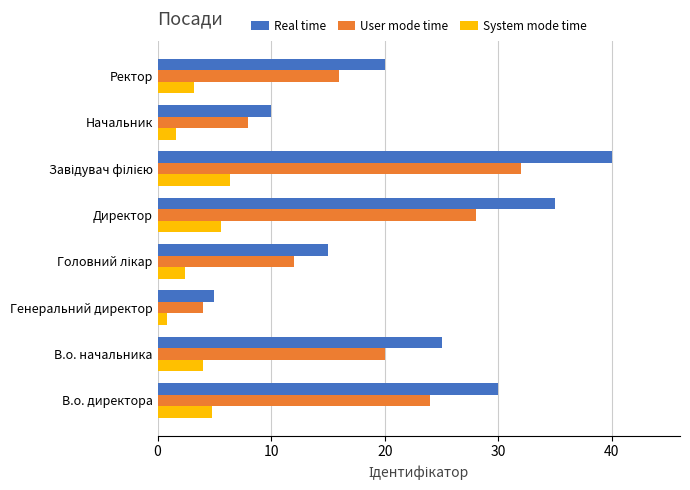

Where is Real time nearest to the value 22?

Ректор